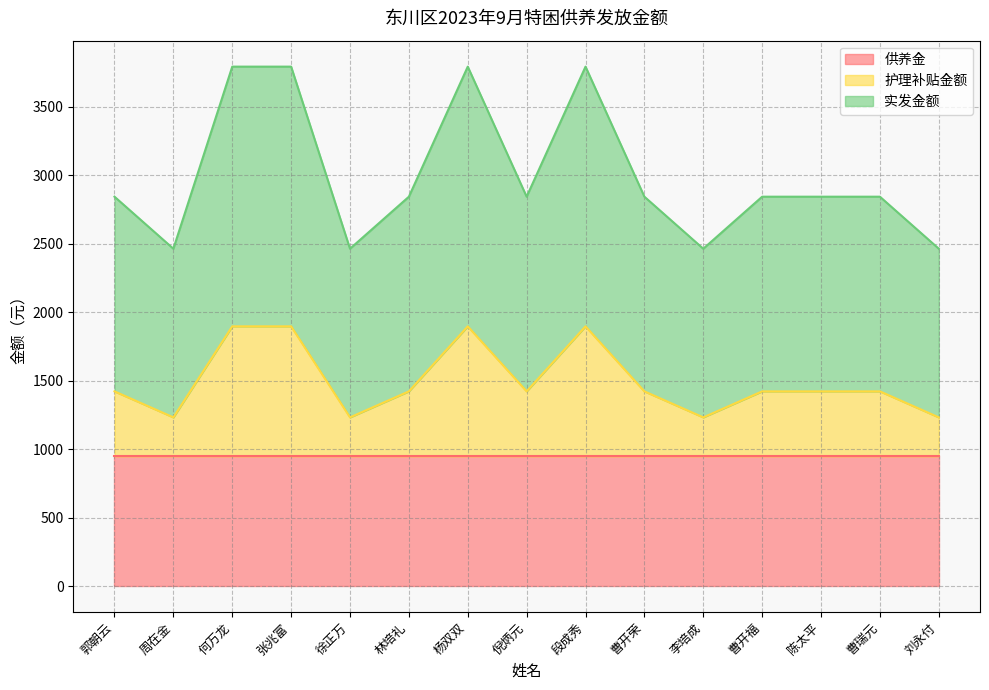

True or false: 实发金额 has a value of 2844 at 倪炳元.

True